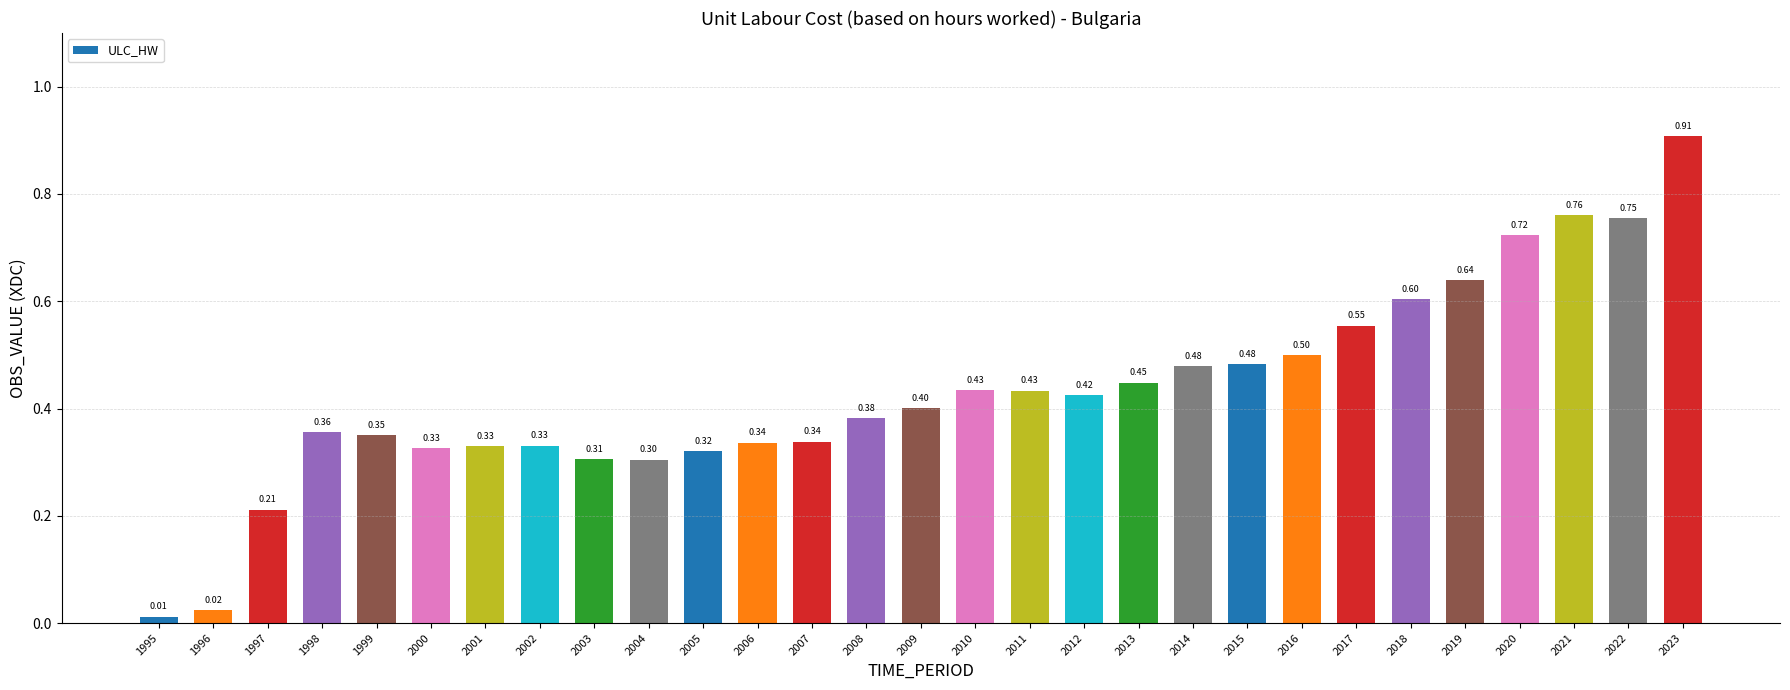

What is the approximate value at 2011?

0.4